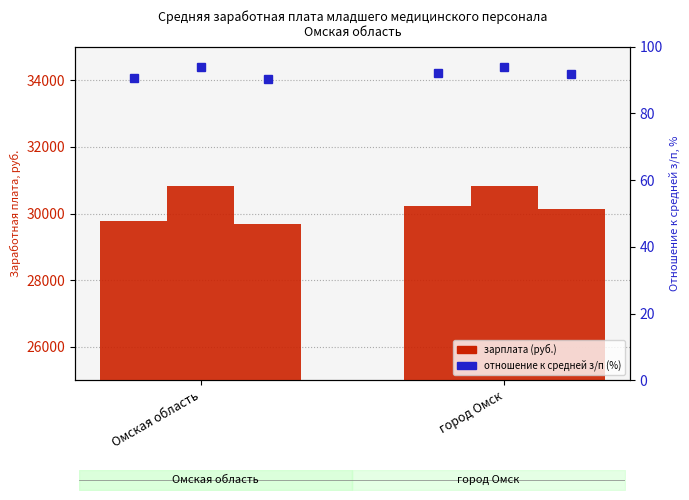

What is the value of the всего (зарплата) bar at the 1st from the left?

29788.6